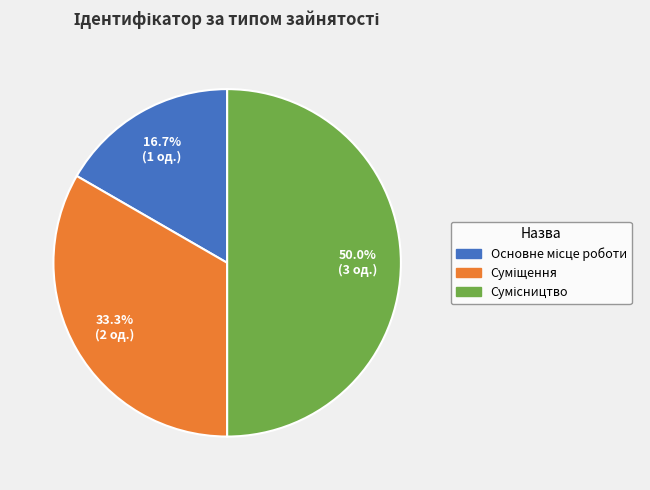

What portion of the pie excludes Основне місце роботи?

83.3%